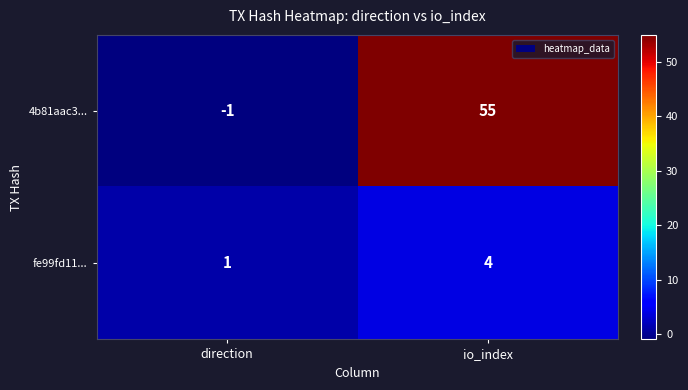

Which label corresponds to the largest value in the chart?

io_index